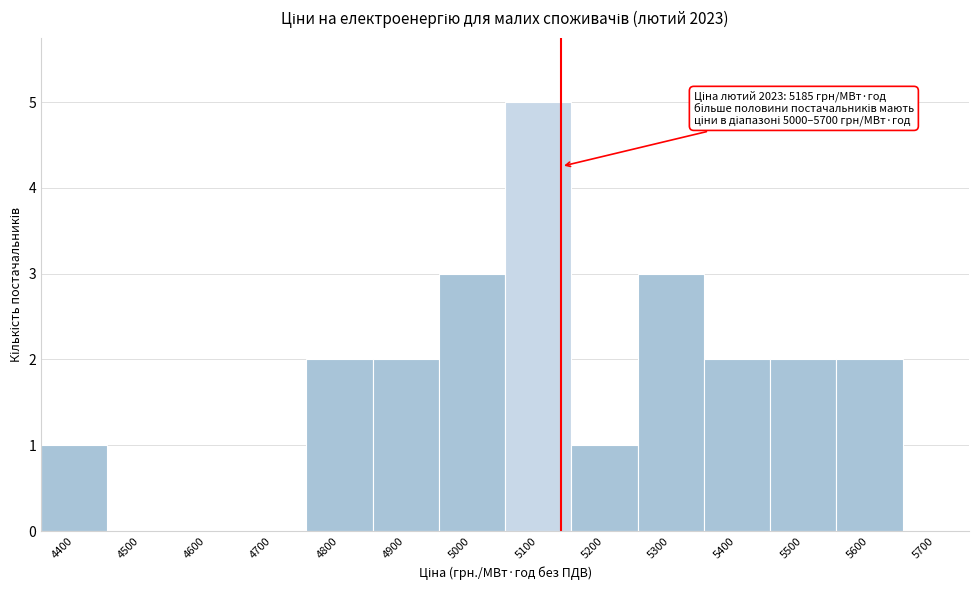

Reading left to right, extract all data points from this chart.

4400=1	4500=0	4600=0	4700=0	4800=2	4900=2	5000=3	5100=5	5200=1	5300=3	5400=2	5500=2	5600=2	5700=0